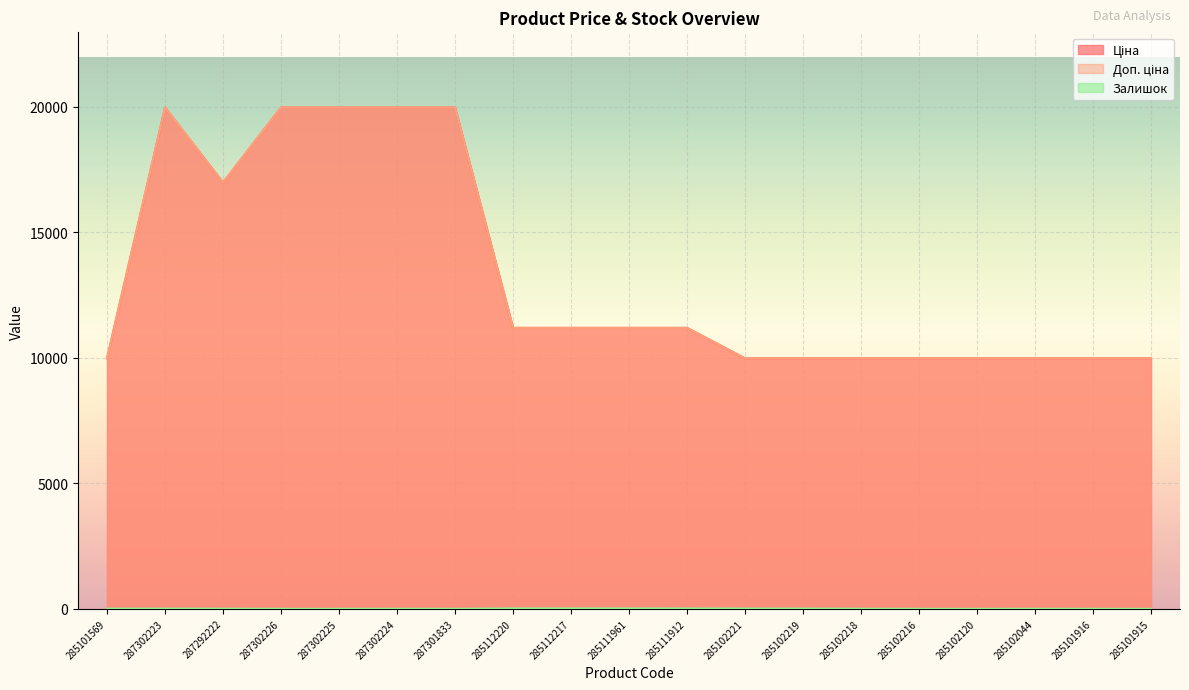

What is the difference between the maximum and minimum values in the Ціна series?

9989.2